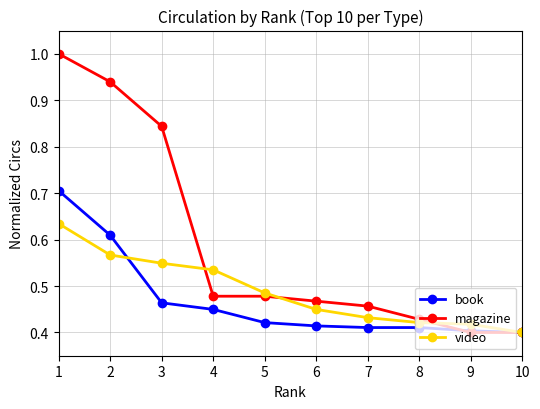

List the series in order of their overall mean, lowest first.

book, video, magazine